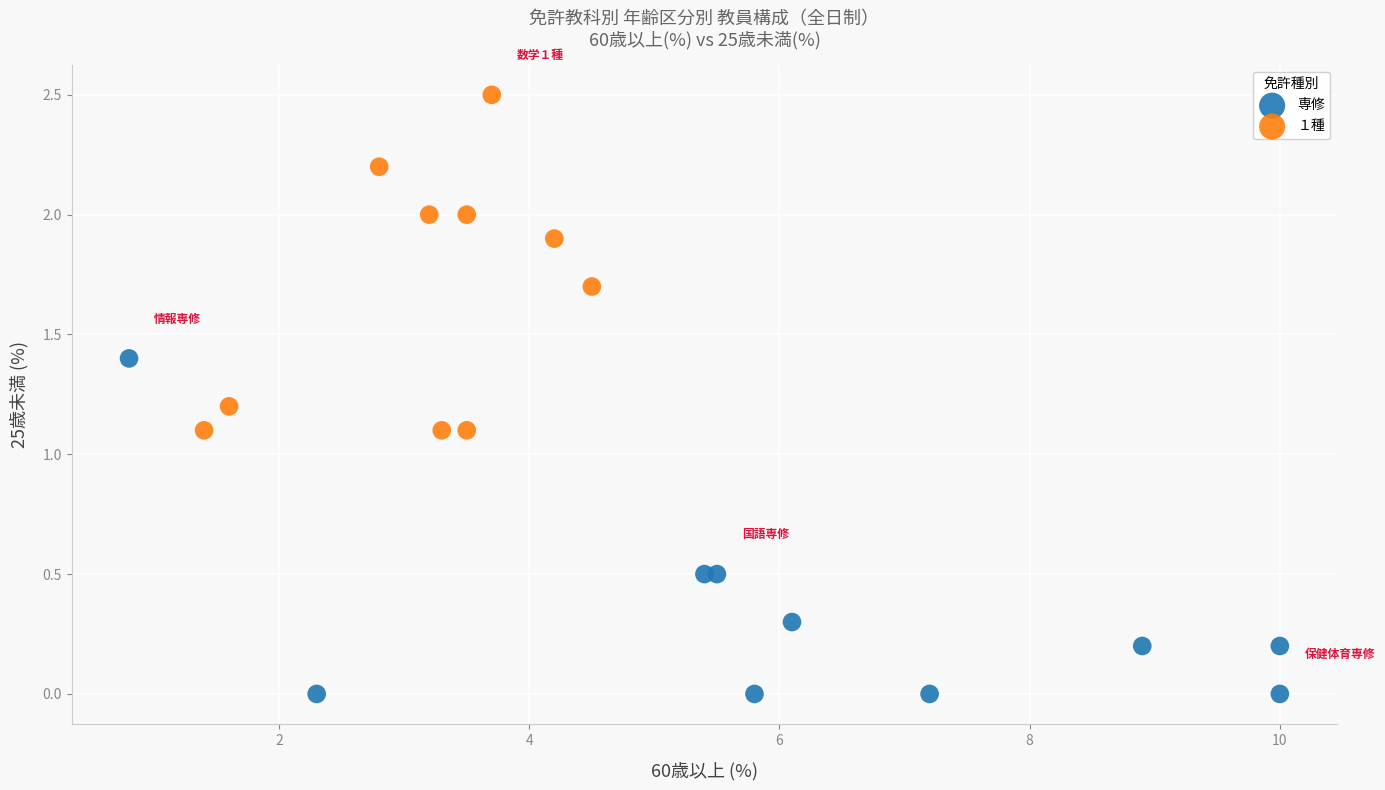

Which series reaches the maximum Y coordinate?

１種